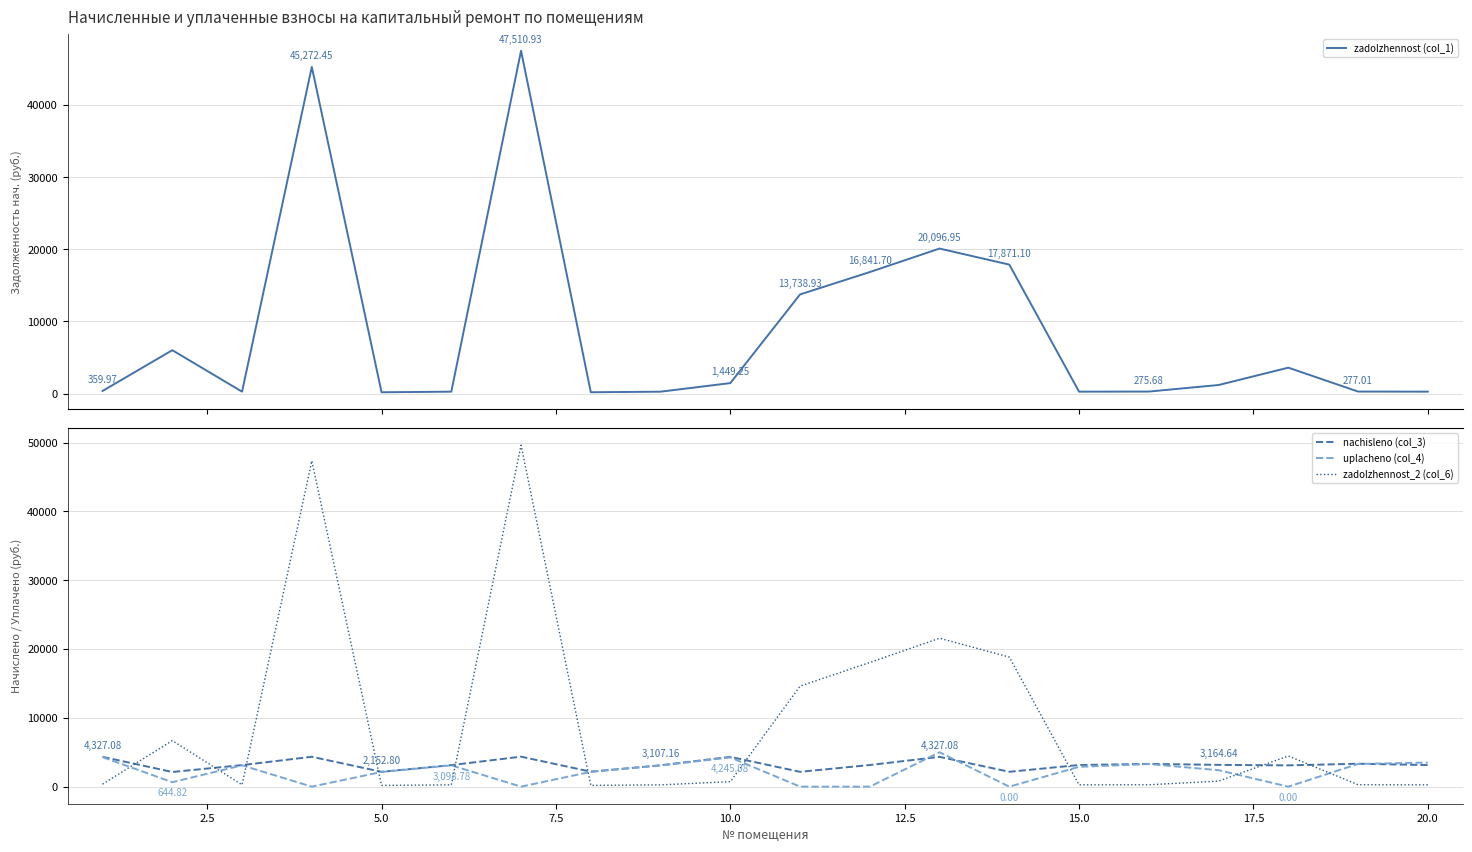

How many data points in zadolzhennost (col_1) are above 1183?

10